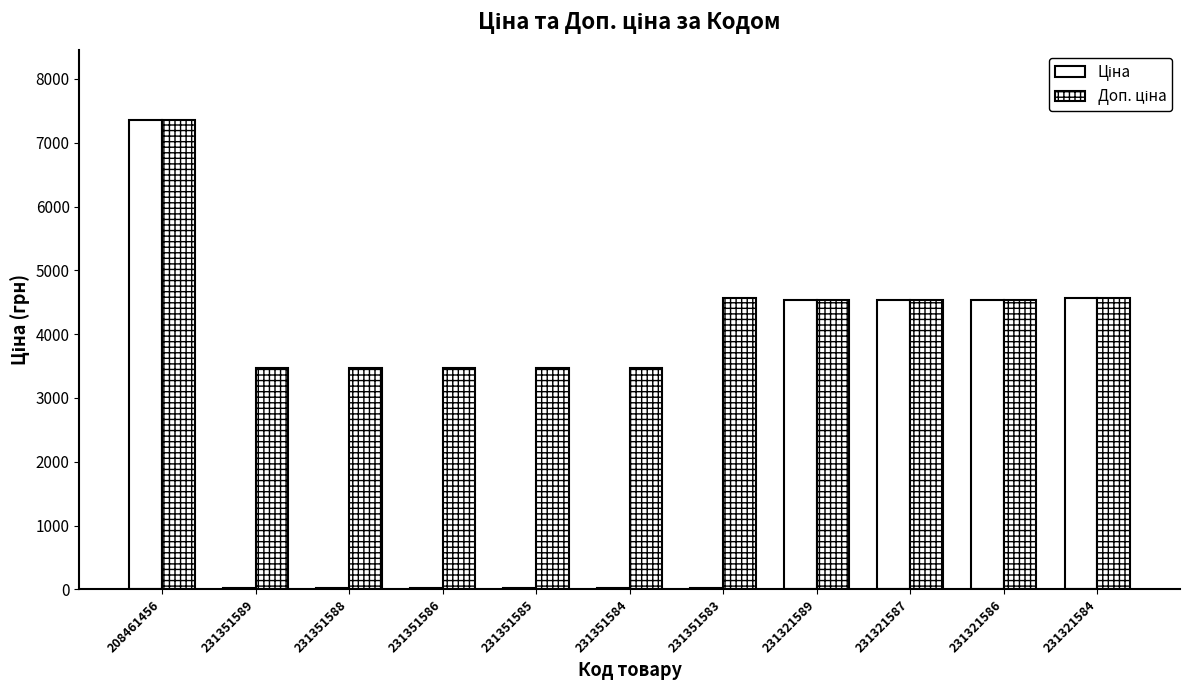

How many groups of bars are there?

11